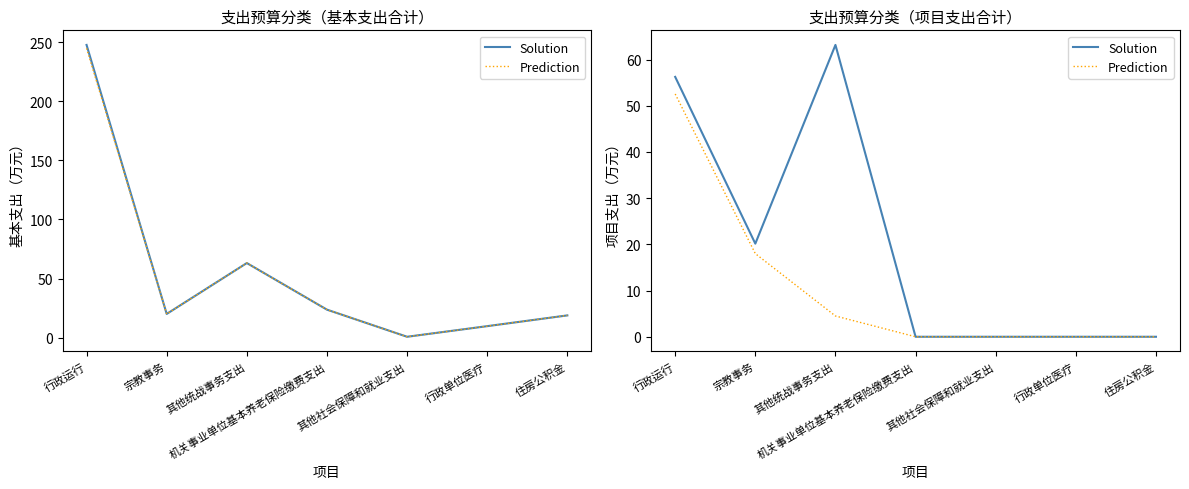

True or false: Prediction has a value of 0.0 at 行政单位医疗.

True